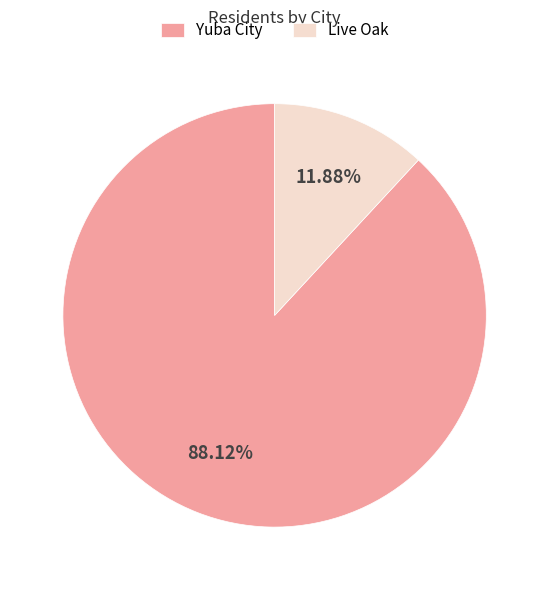

Which has a higher value, Live Oak or Yuba City?

Yuba City